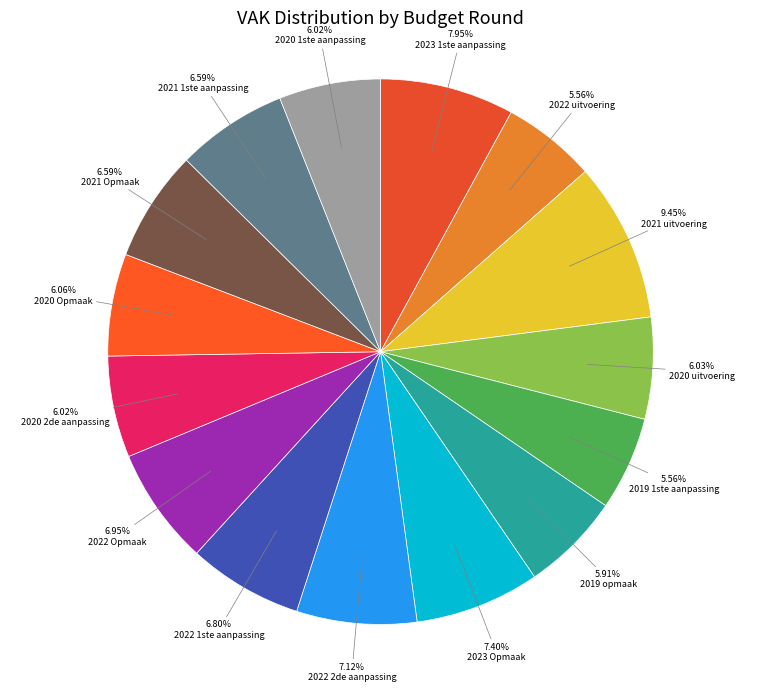

True or false: 2021 uitvoering accounts for 9% of the total.

True